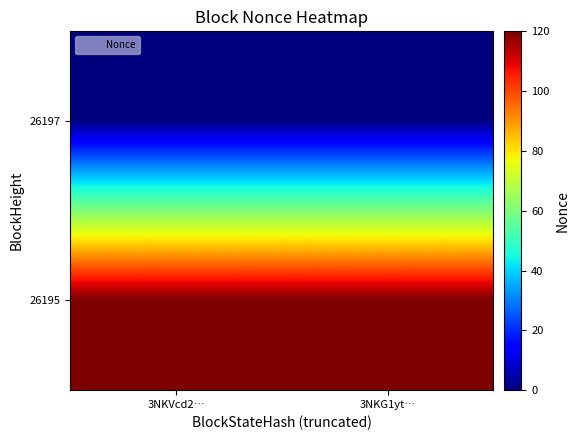

What is the difference between the highest and lowest values at 3NKG1yt…?

120